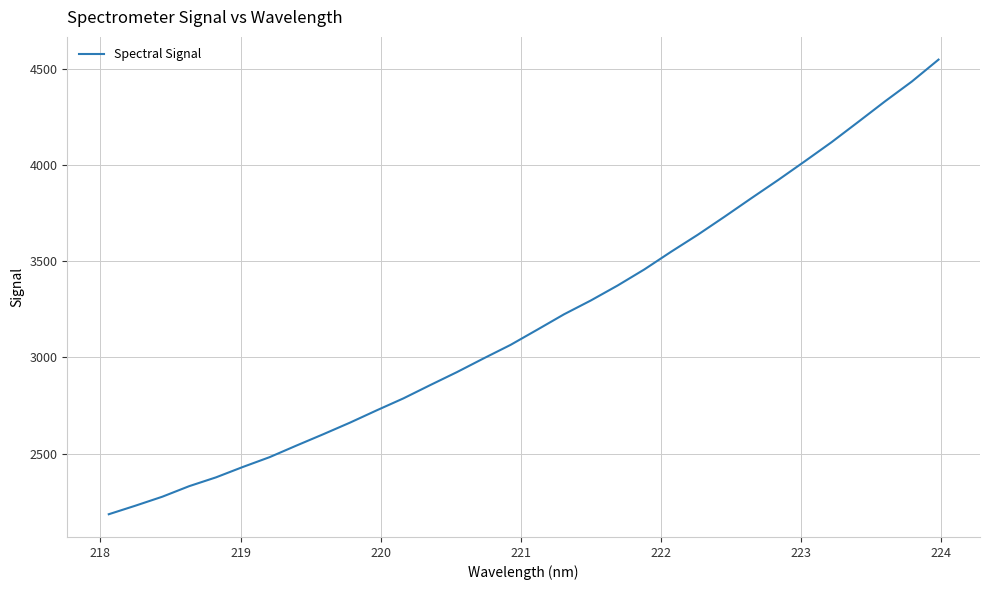

What is the minimum value shown in the chart?

2185.6